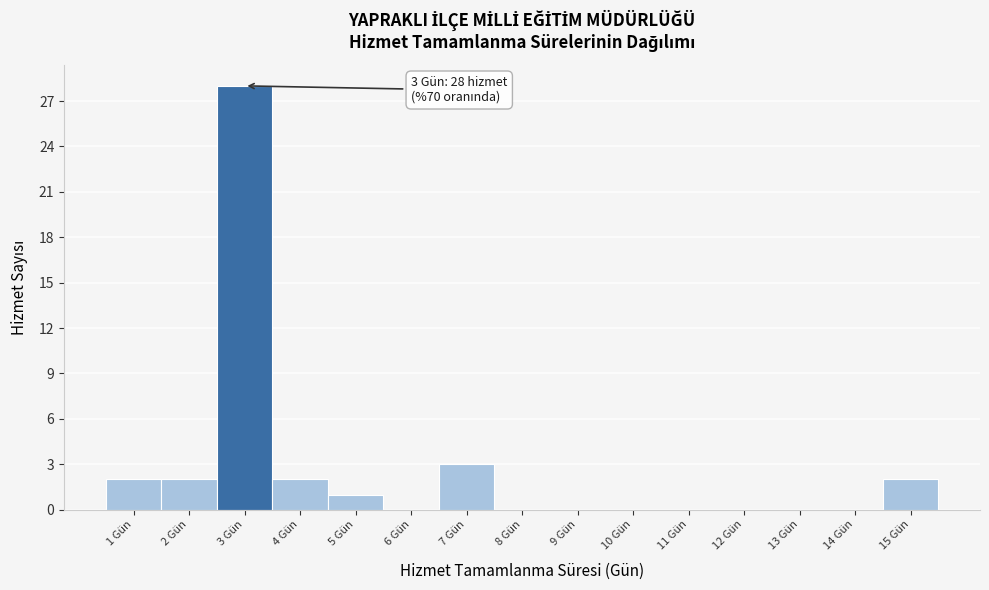

Over which range of the x-axis is the bar tallest?

2.5 to 3.5